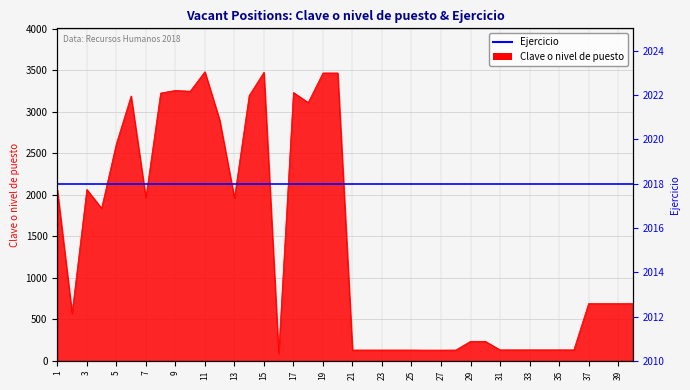

The chart shows a value of 131 at 25. True or false?

True